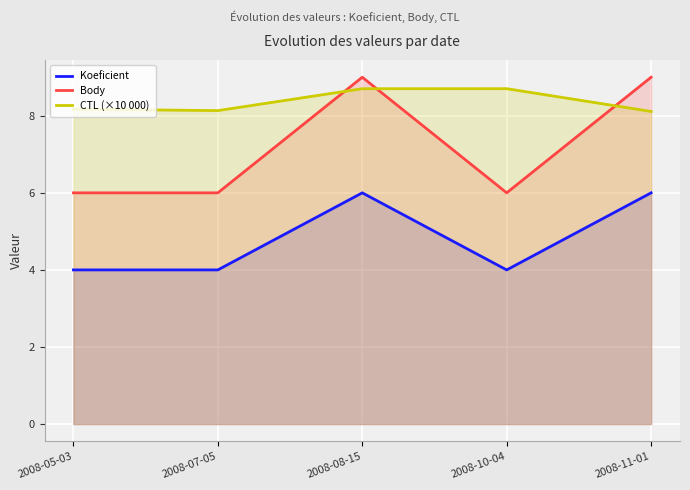

At which label does CTL (×10 000) reach its minimum?

2008-11-01